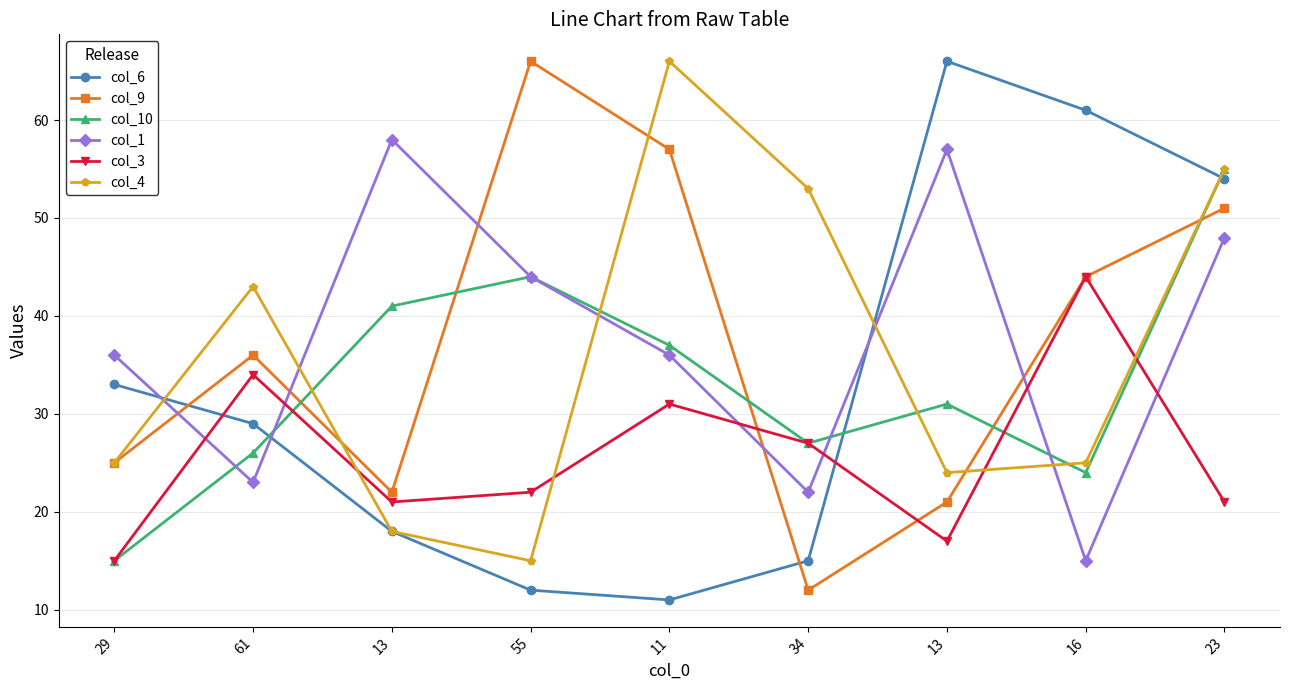

Does the chart display data point markers on the line(s)?

Yes